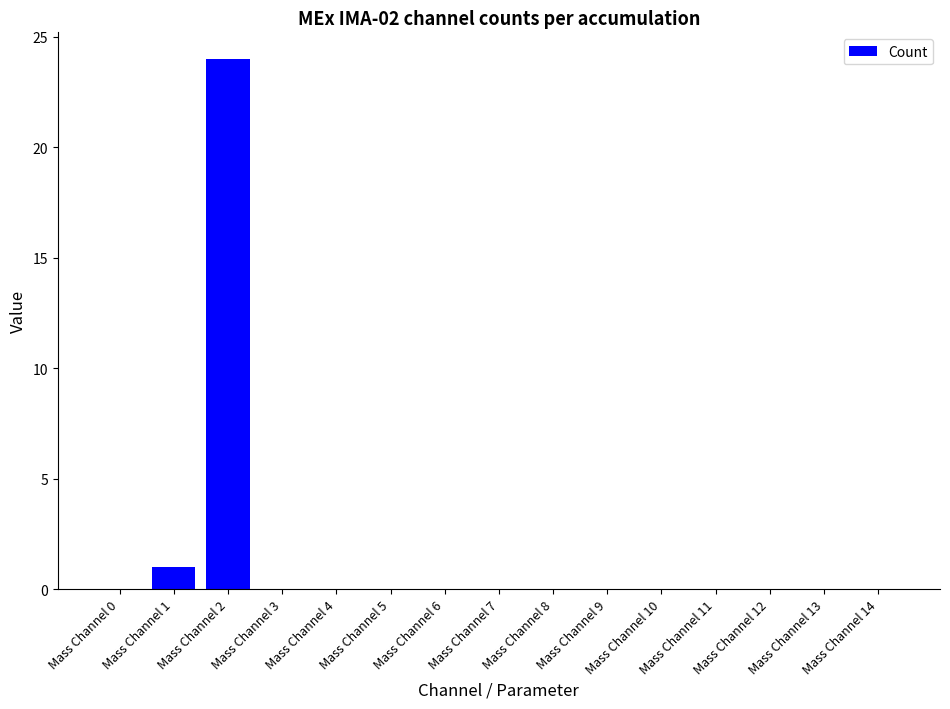

What is the maximum value shown in the chart?

24